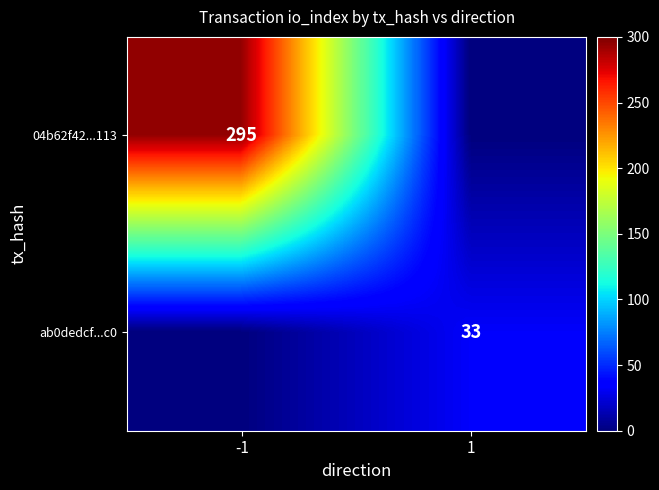

What is the difference between the highest and lowest values at -1?

295